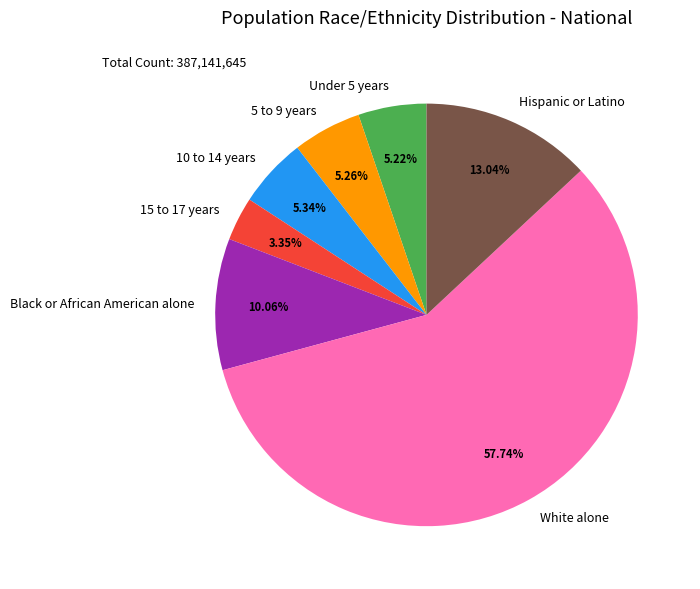

What percentage do Under 5 years and White alone together represent?

63.0%